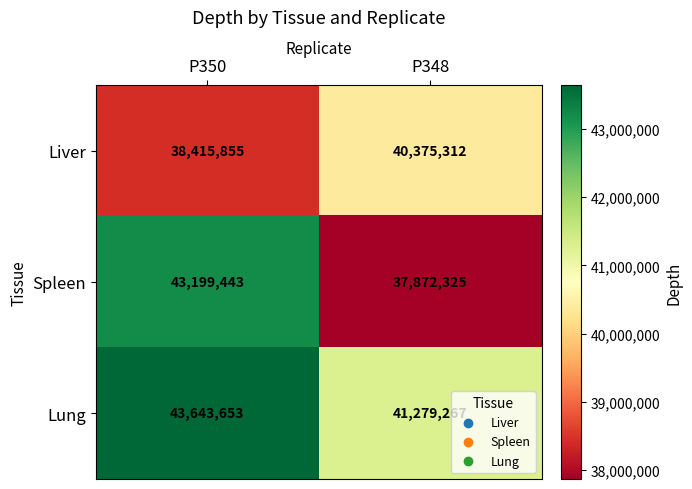

Rank the series by their average value, from highest to lowest.

Lung, Spleen, Liver